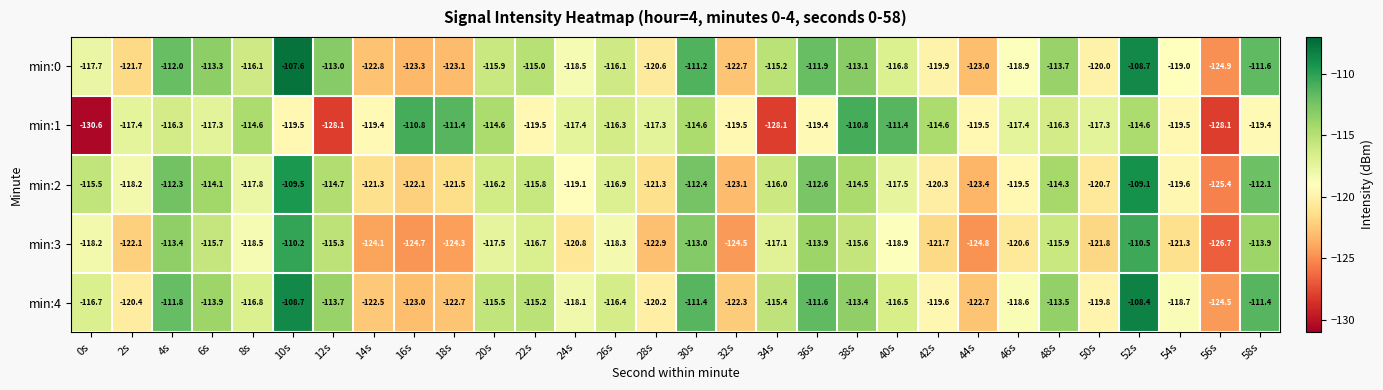

Between 44s and 48s, which series saw the biggest shift?

min:0